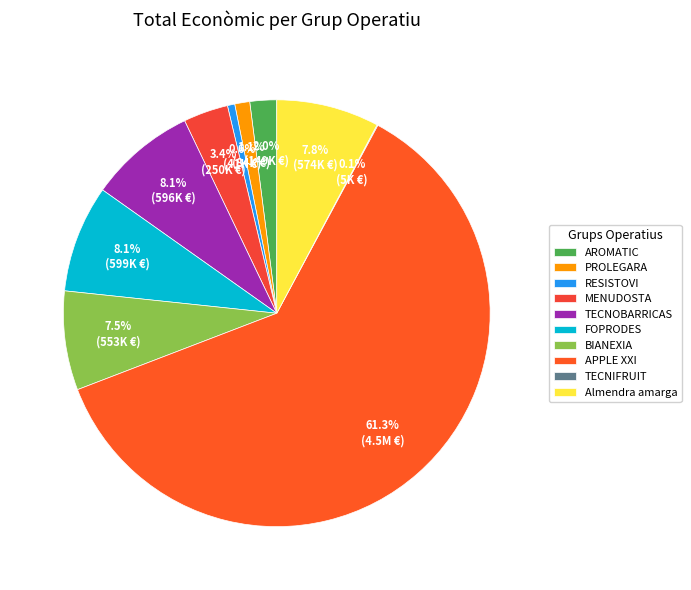

The BIANEXIA slice represents 22% of the pie. True or false?

False